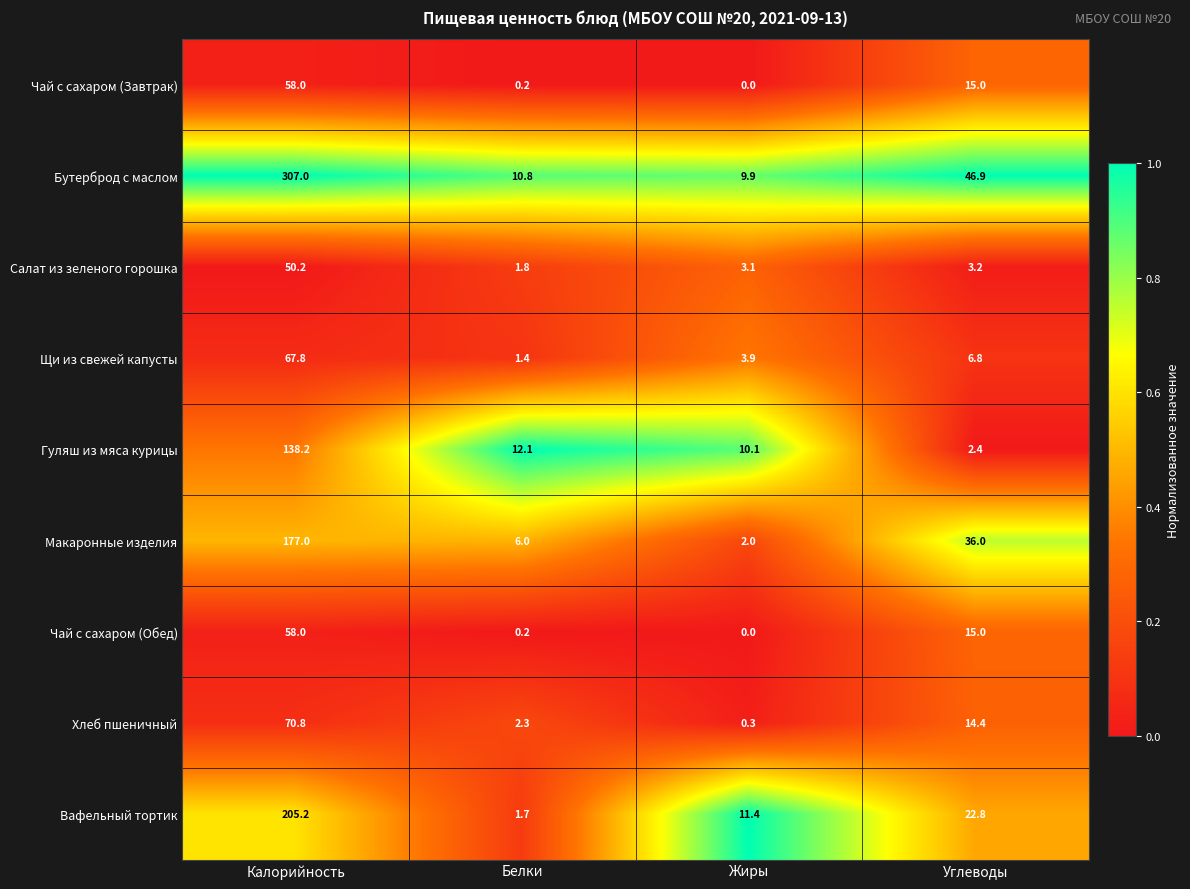

How many categories are shown in the chart?

4